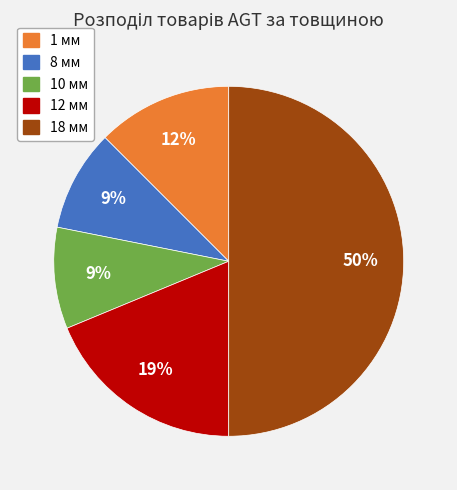

To the nearest percent, what is the average slice percentage?

20%